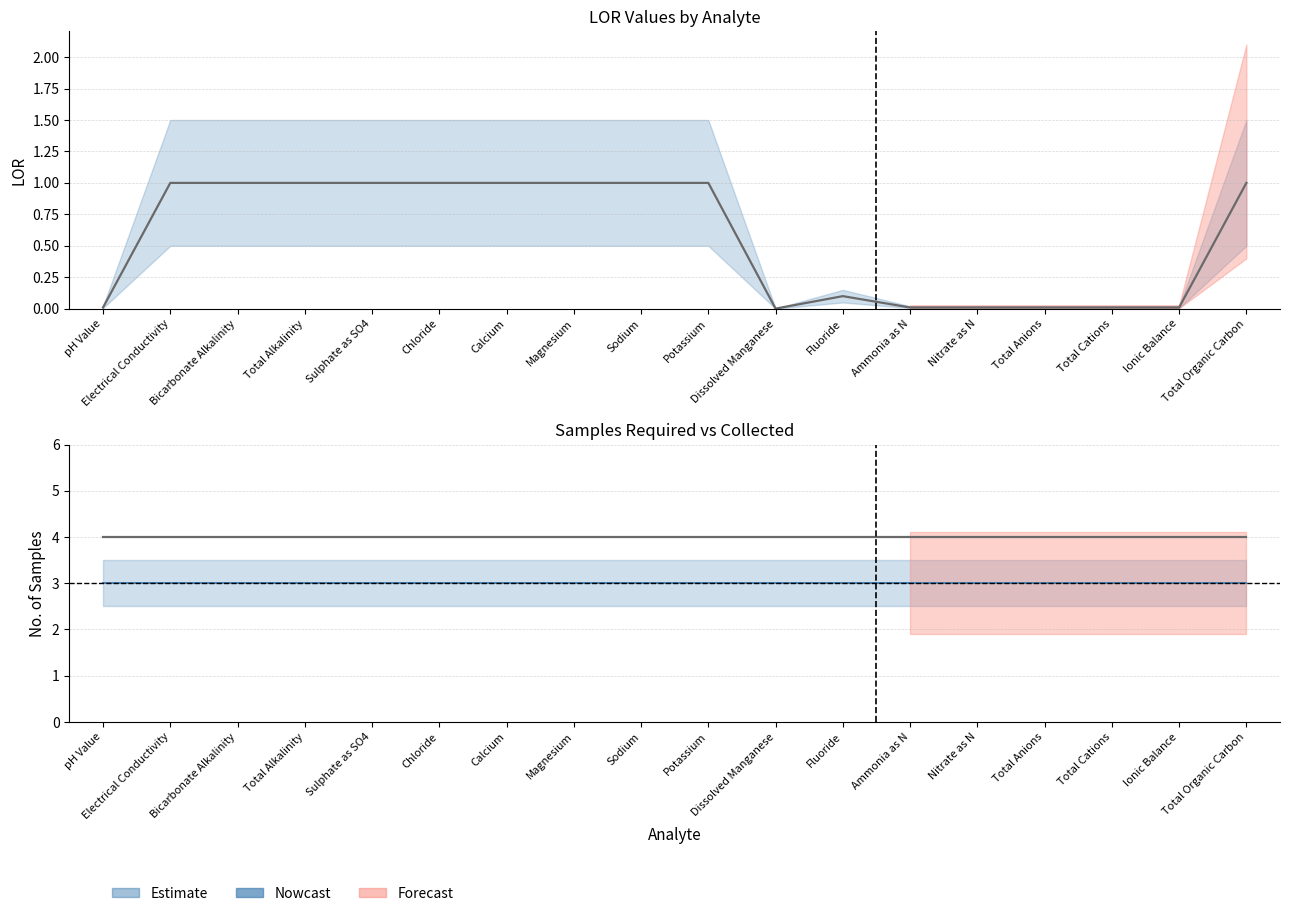

List the labels in order of No. of samples required value, smallest first.

pH Value, Electrical Conductivity, Bicarbonate Alkalinity, Total Alkalinity, Sulphate as SO4, Chloride, Calcium, Magnesium, Sodium, Potassium, Dissolved Manganese, Fluoride, Ammonia as N, Nitrate as N, Total Anions, Total Cations, Ionic Balance, Total Organic Carbon